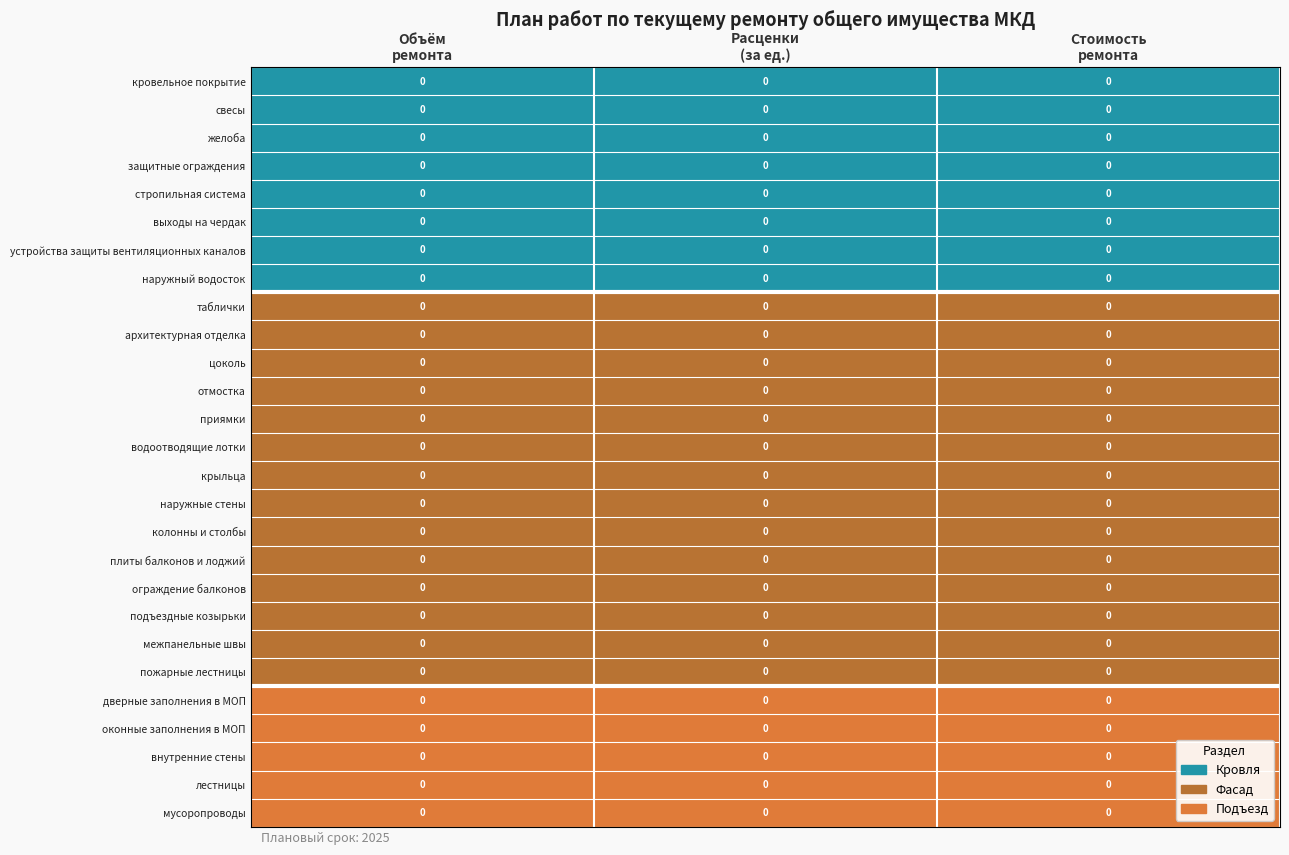

Between Объём
ремонта and Стоимость
ремонта, which is larger?

Объём
ремонта